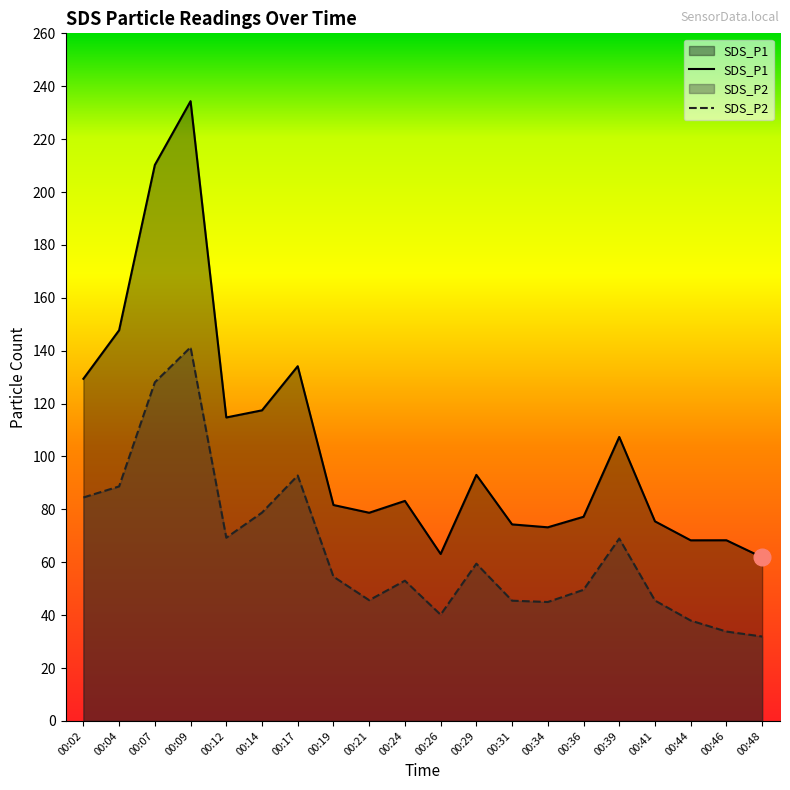

Rank the series by their maximum value, from highest to lowest.

SDS_P1, SDS_P2